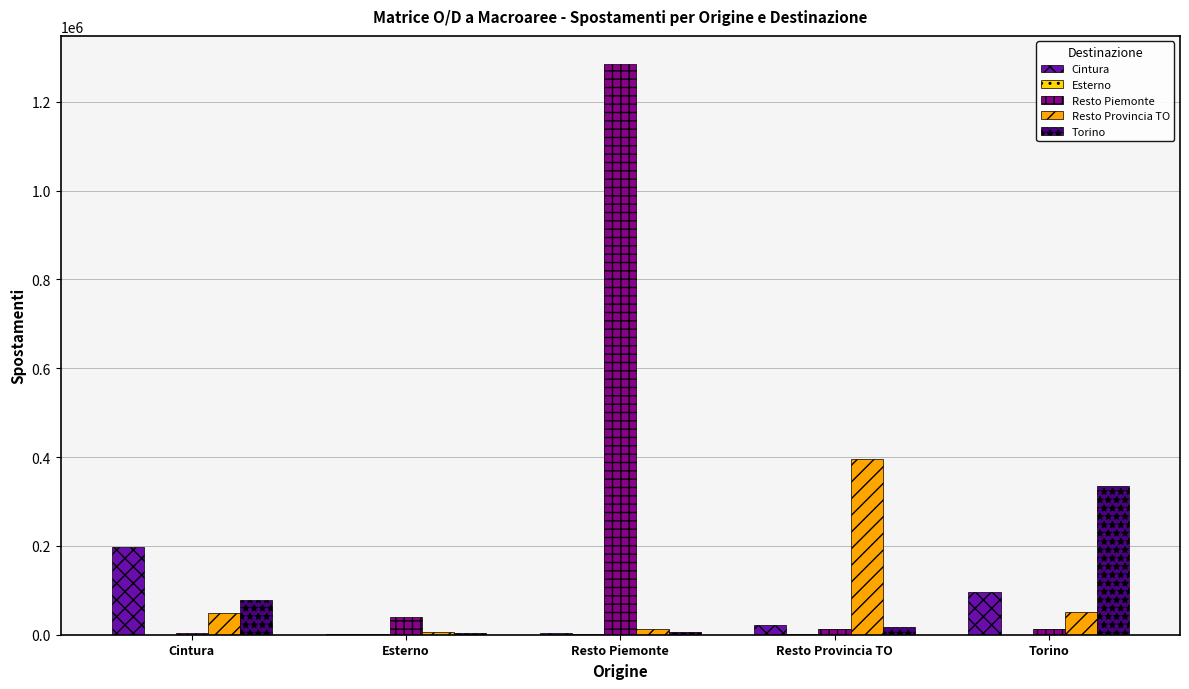

True or false: Resto Provincia TO has a value of 47914.2 at Cintura.

True